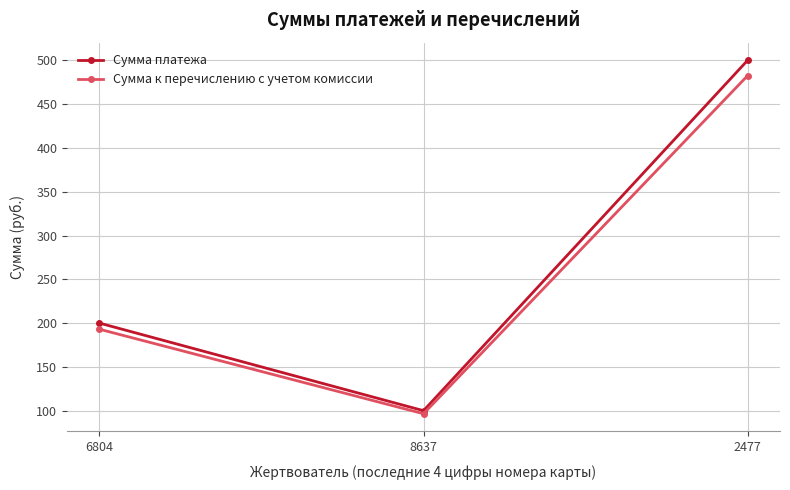

What is the total value across all series at 6804?

393.0